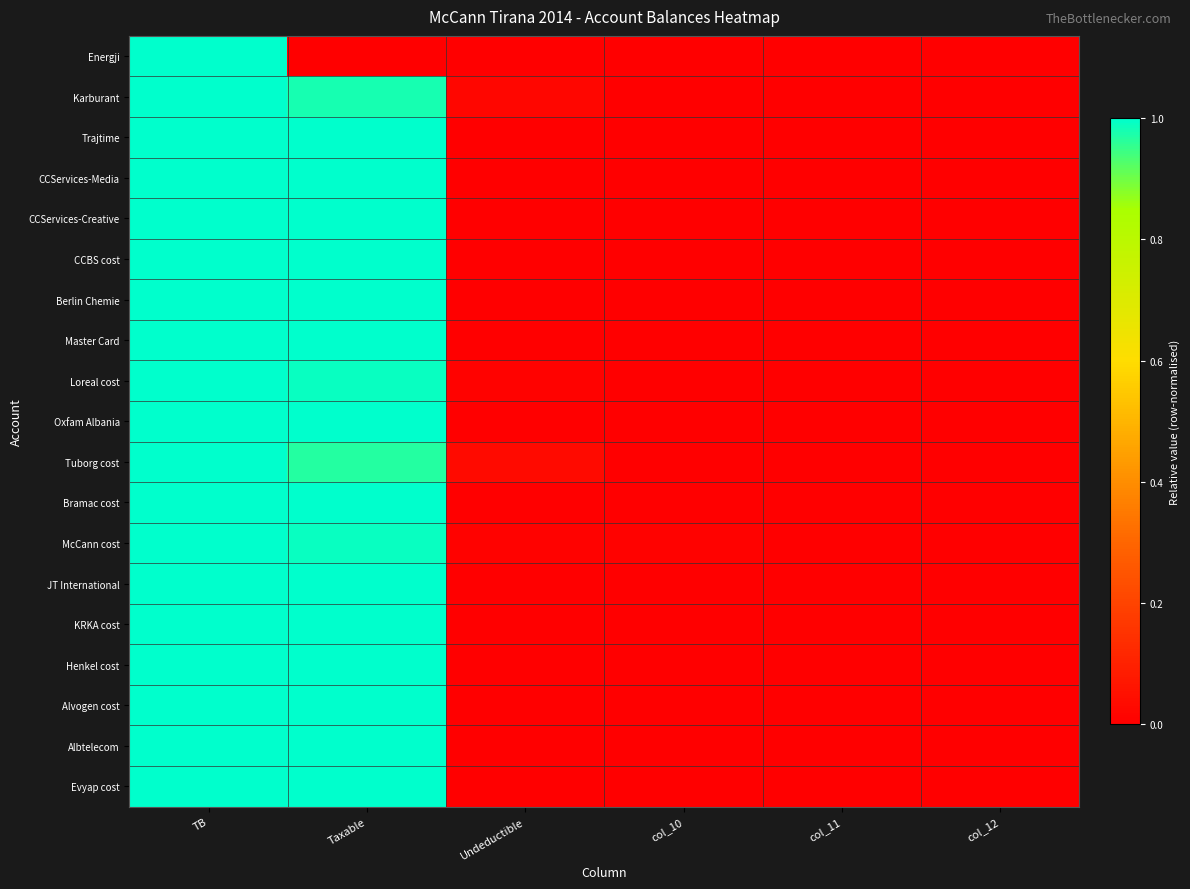

Which has a higher value, col_12 or col_11?

col_12